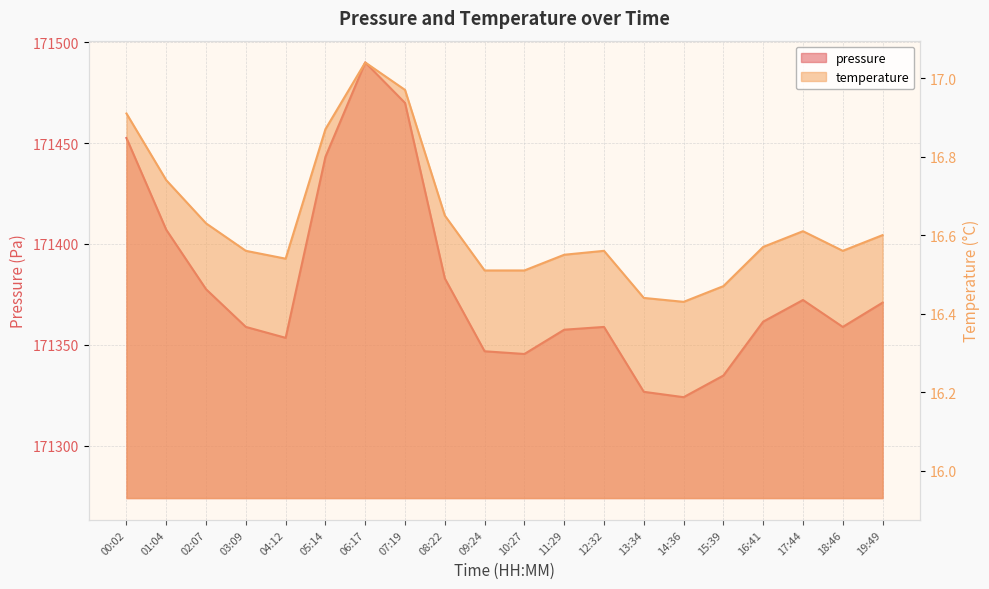

How many interior local valleys does the pressure series have?

4